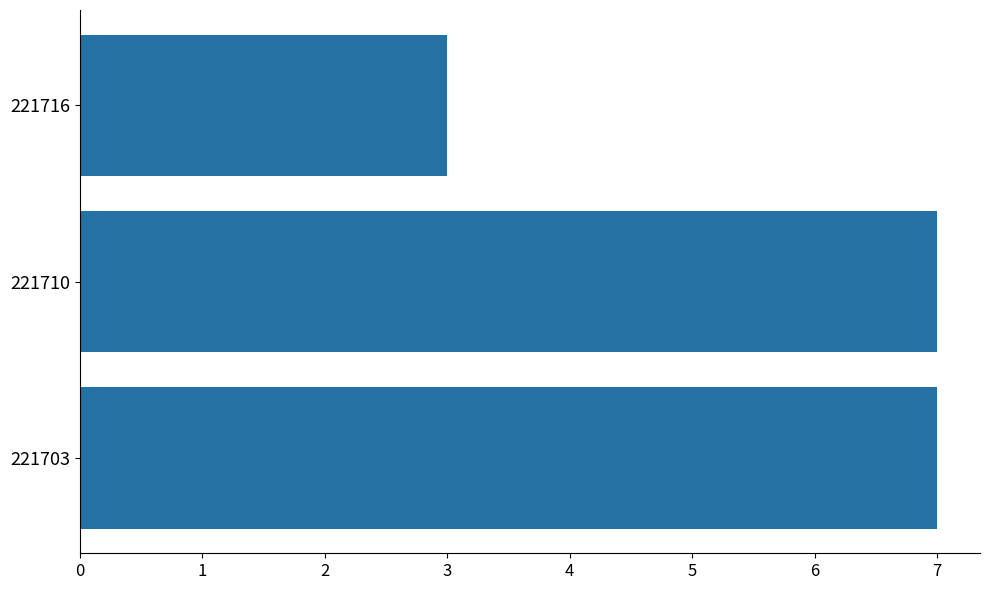

How many bars are there in total?

3